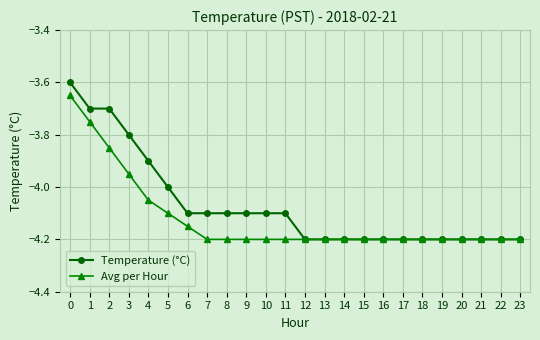

Is it true that Avg per Hour equals -6.6 at 21?

False